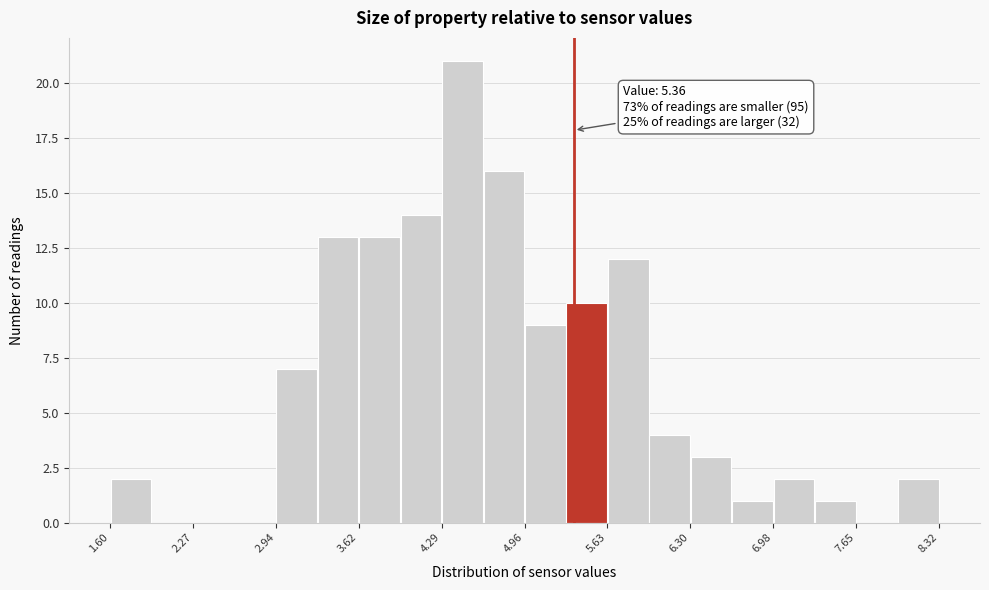

Around what value on the x-axis is the tallest bar? Give the approximate position of its centre, as read against the axis.

4.5